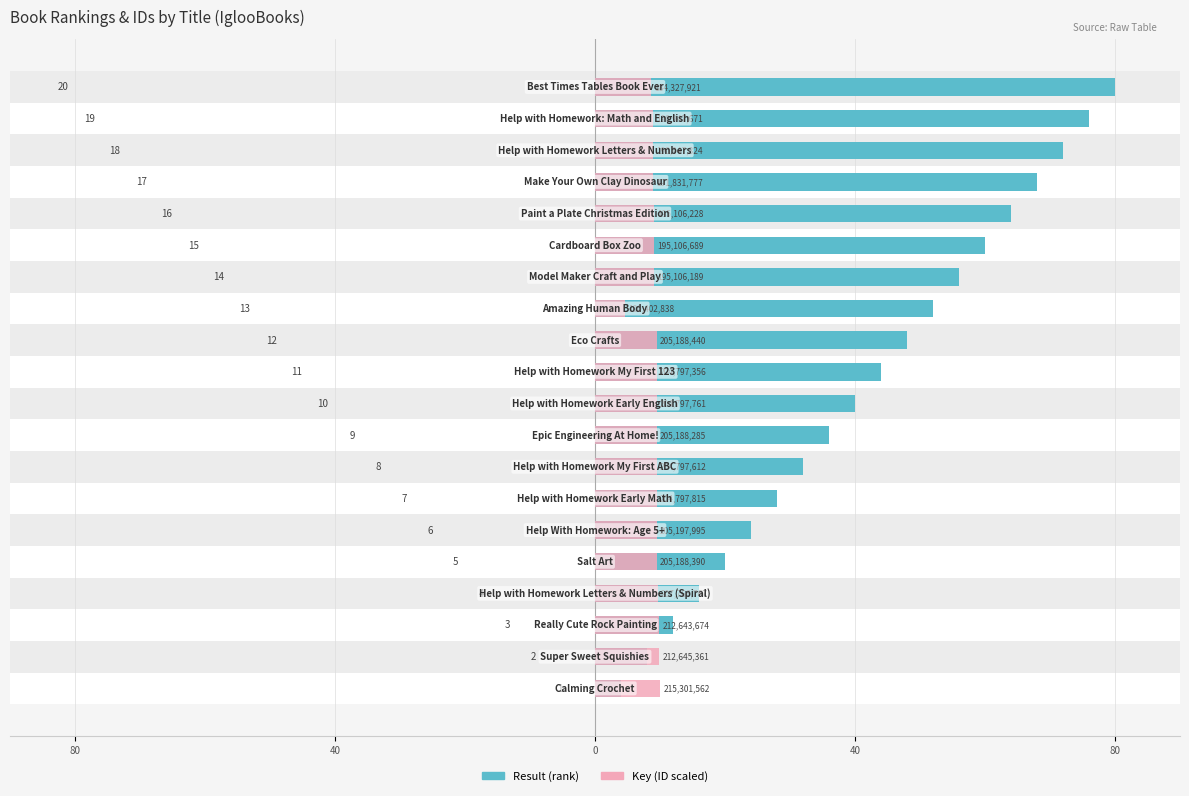

What are all the series names shown in the legend?

Result (rank), Key (ID scaled)